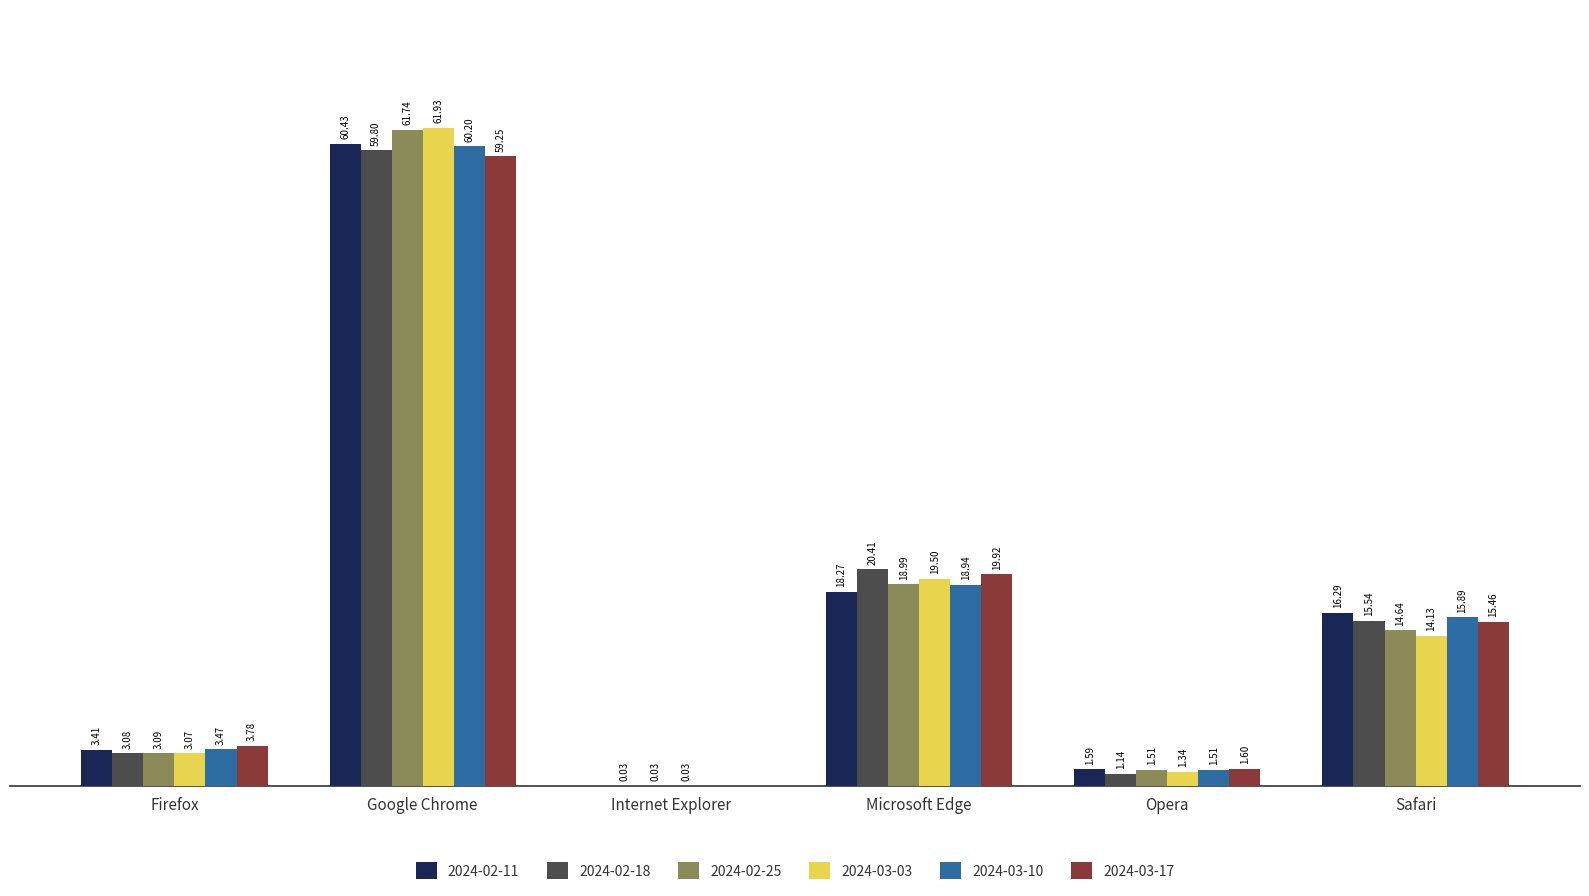

At which category is the sum across all series the highest?

Google Chrome